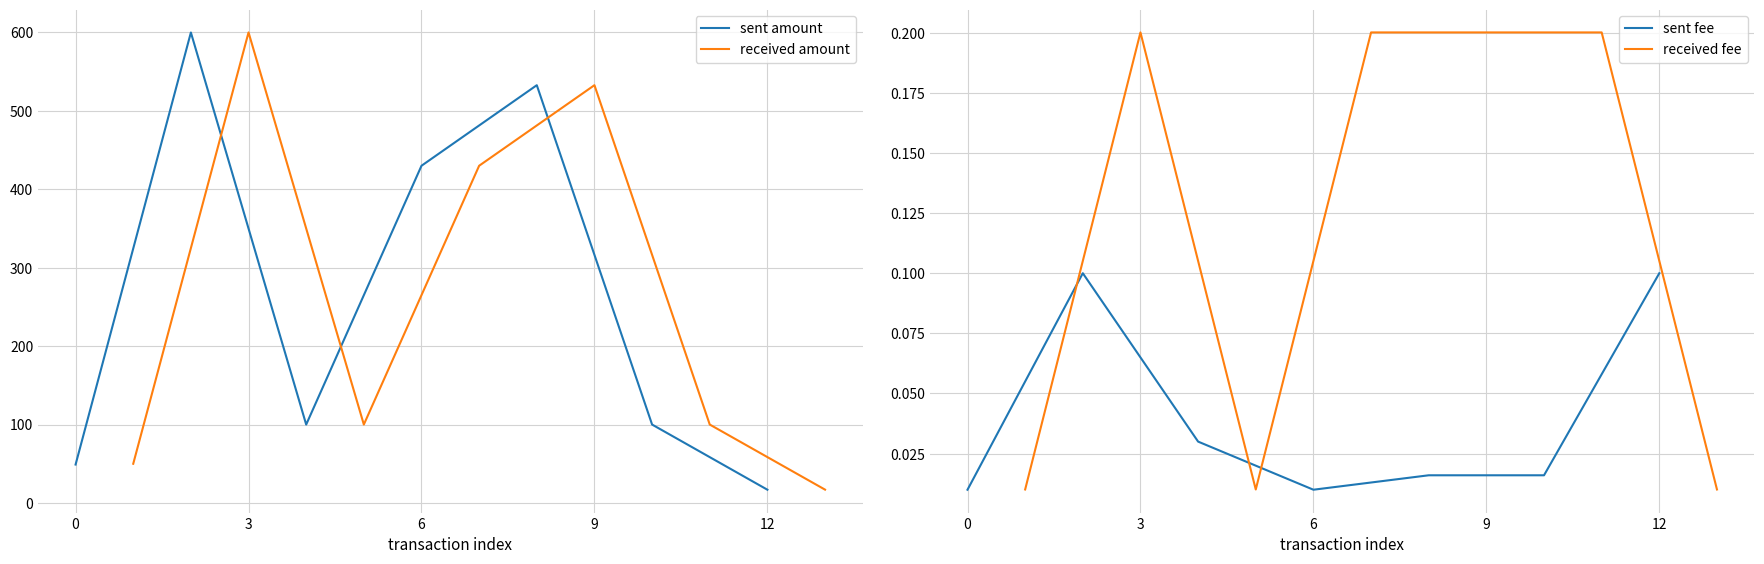

What is the highest value of the received amount series?

600.0